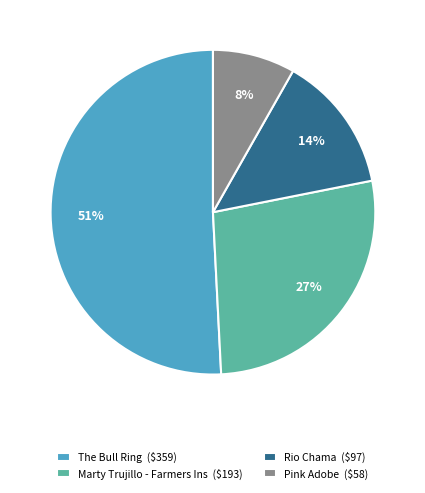

To the nearest percent, what is the difference between the largest and smallest slice percentages?

43%